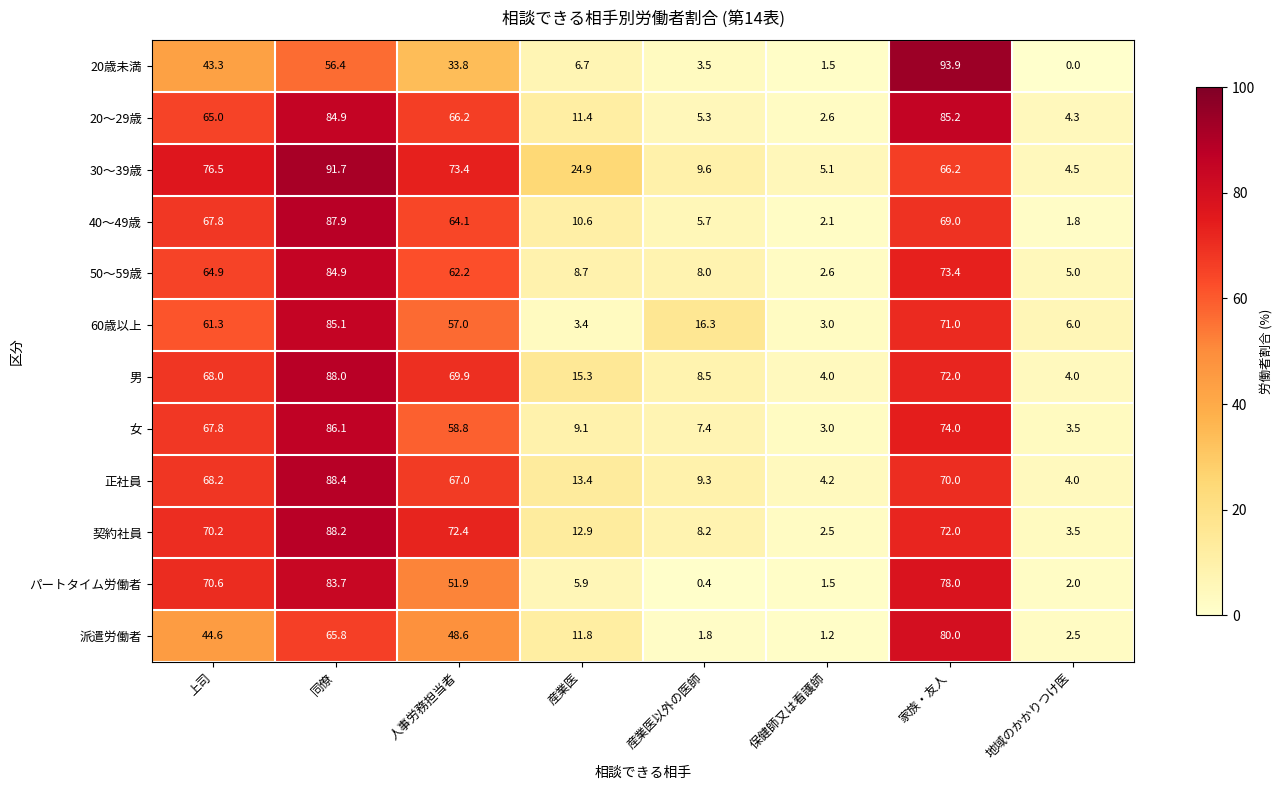

Rank the categories by 正社員 value from highest to lowest.

同僚, 家族・友人, 上司, 人事労務担当者, 産業医, 産業医以外の医師, 保健師又は看護師, 地域のかかりつけ医